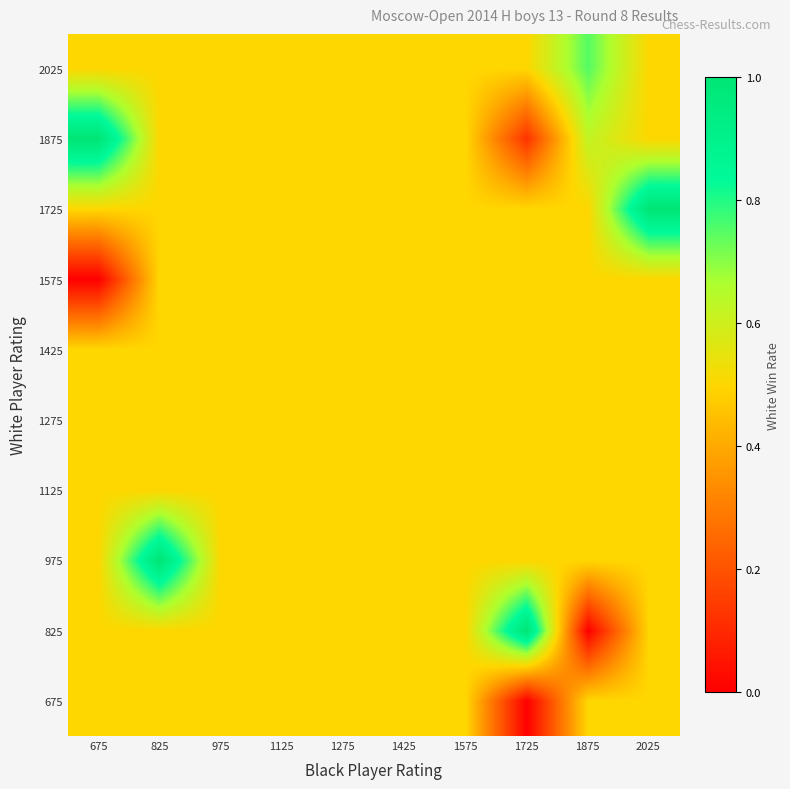

What is the total value across all series at 1425?

5.0